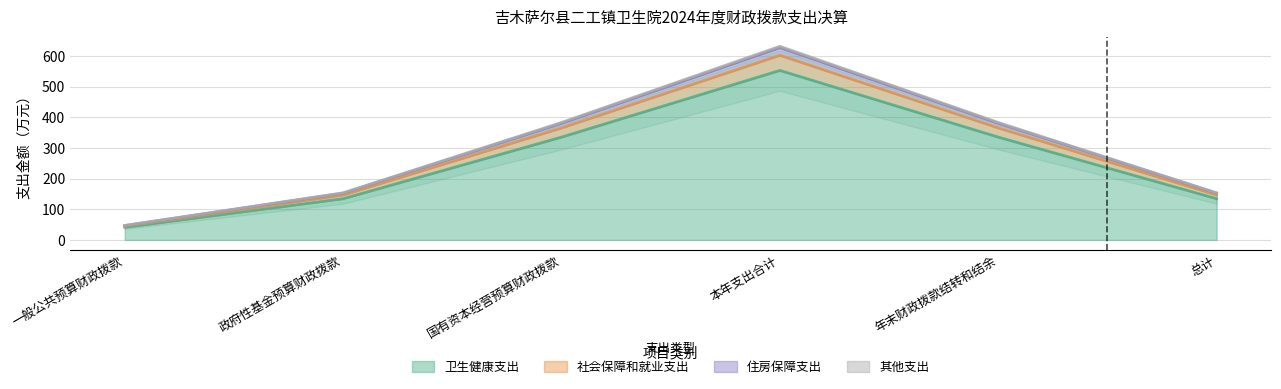

Which category has the highest value across all series?

本年支出合计